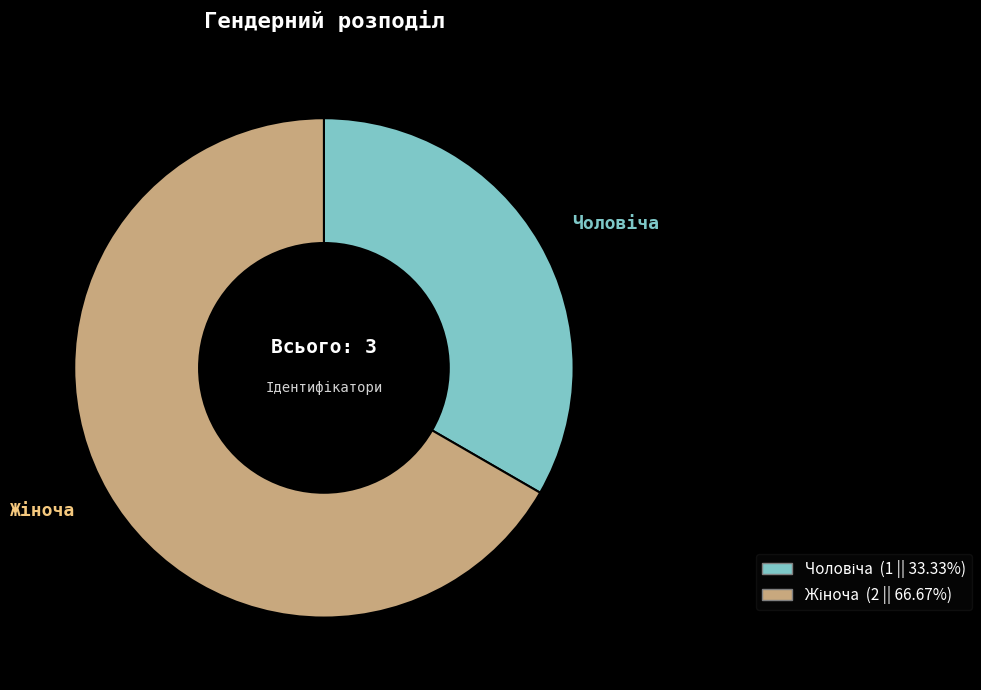

Is there any slice that represents more than half of the pie?

Yes